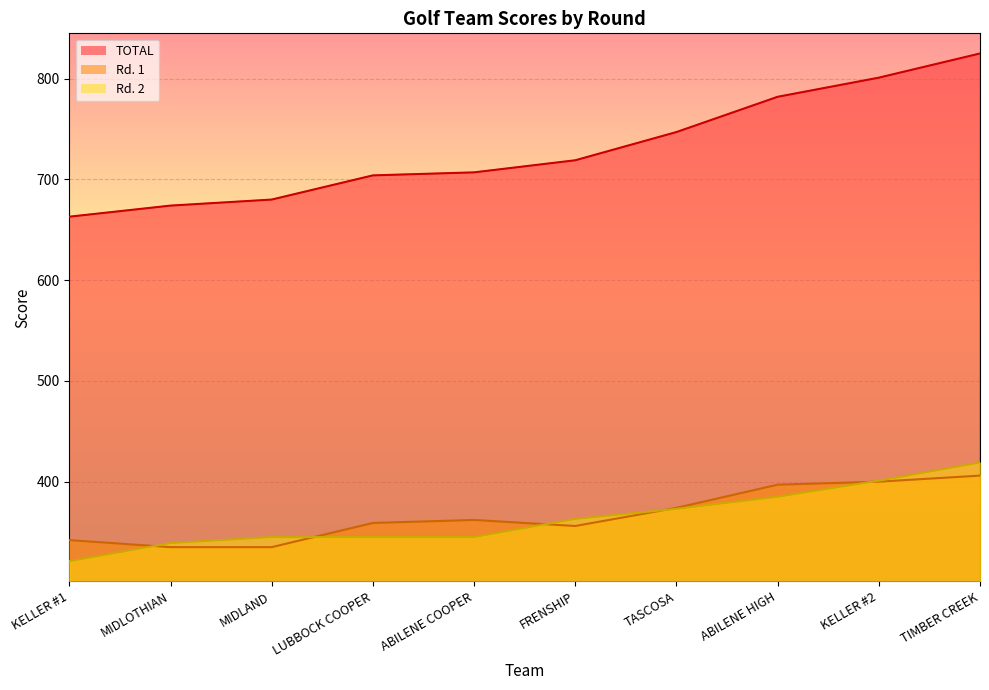

The value of Rd. 1 at MIDLAND is 335. True or false?

True